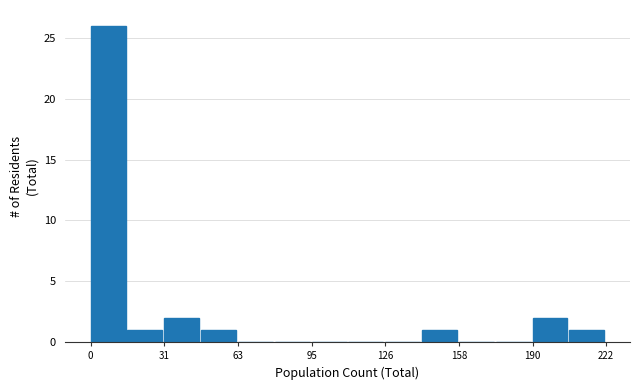

Around what value on the x-axis is the tallest bar? Give the approximate position of its centre, as read against the axis.

10